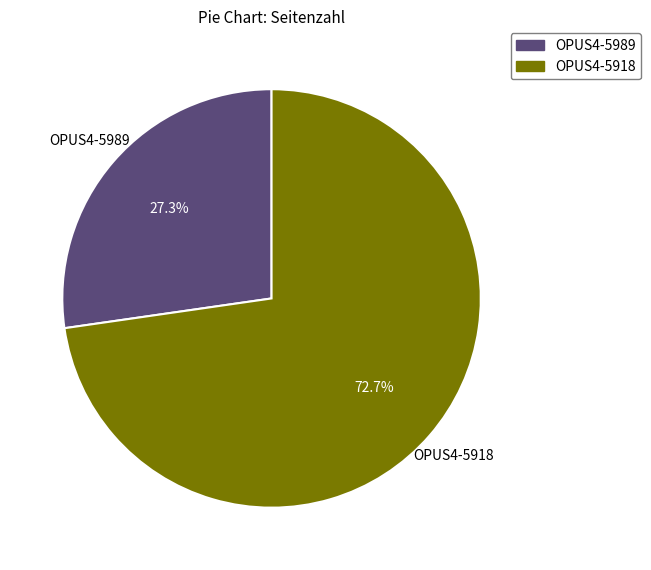

To the nearest percent, what is the difference between the largest and smallest slice percentages?

45%